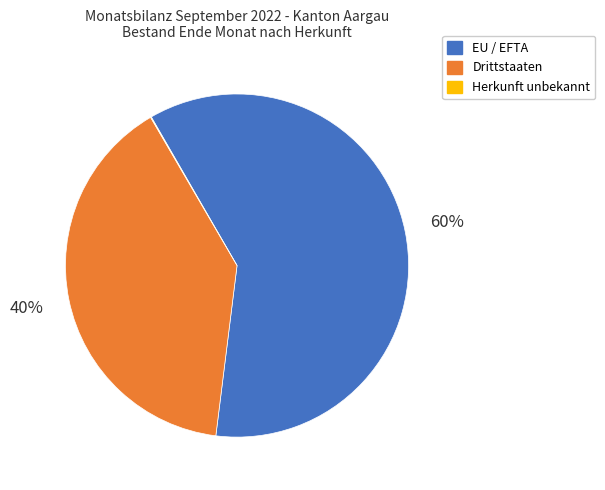

To the nearest percent, what is the average slice percentage?

33%